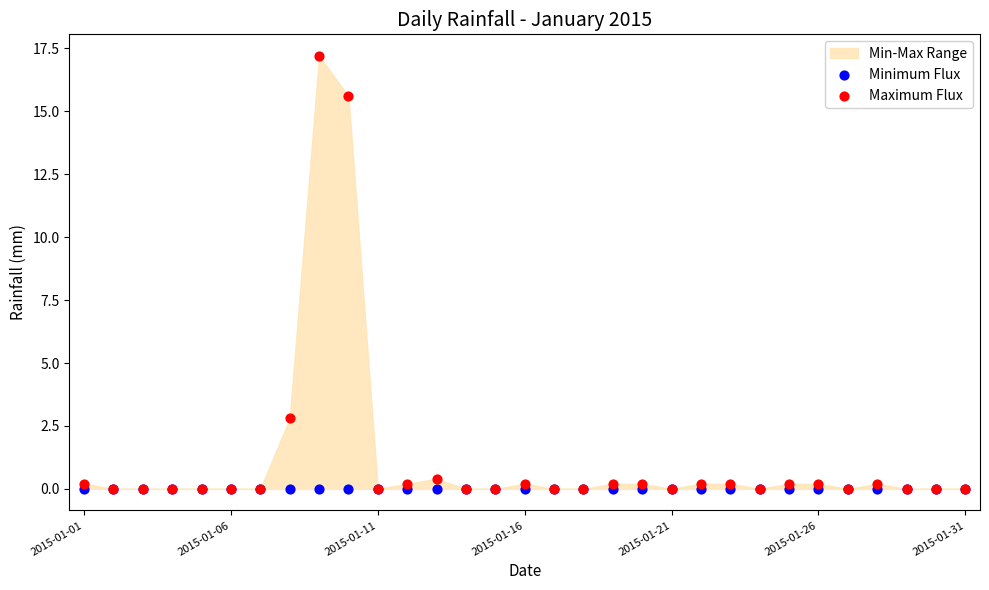

In the Maximum Flux series, what Y value is closest to 8?

2.8